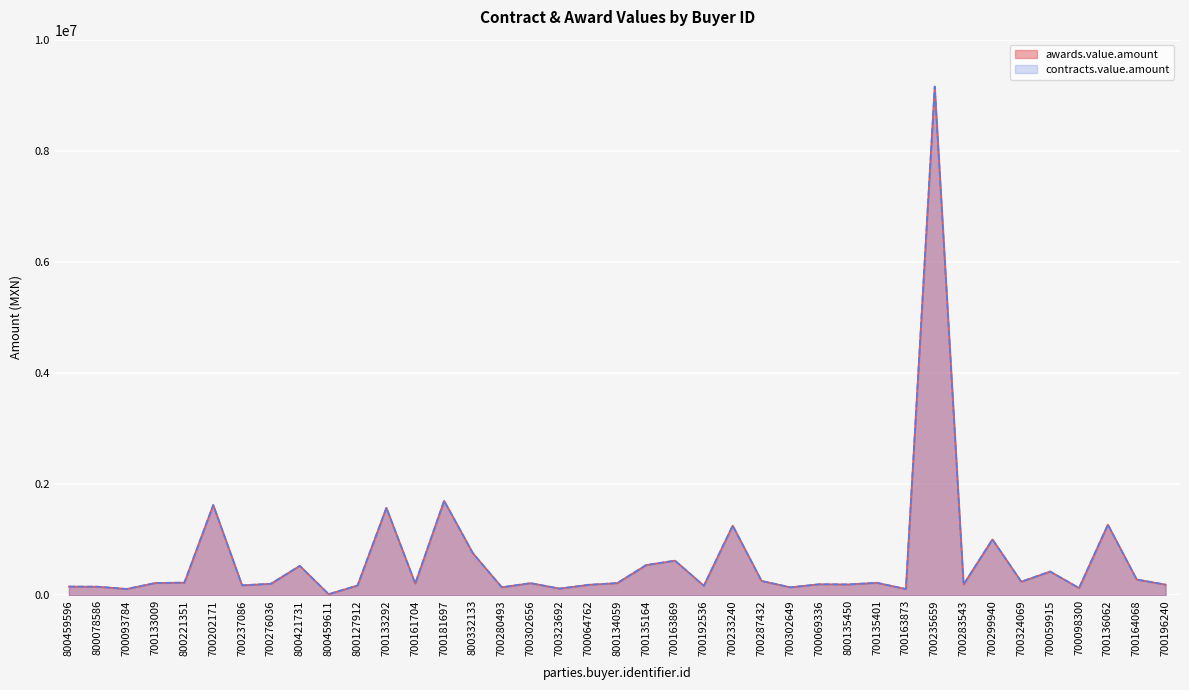

List the series in order of their peak value, highest first.

awards.value.amount, contracts.value.amount